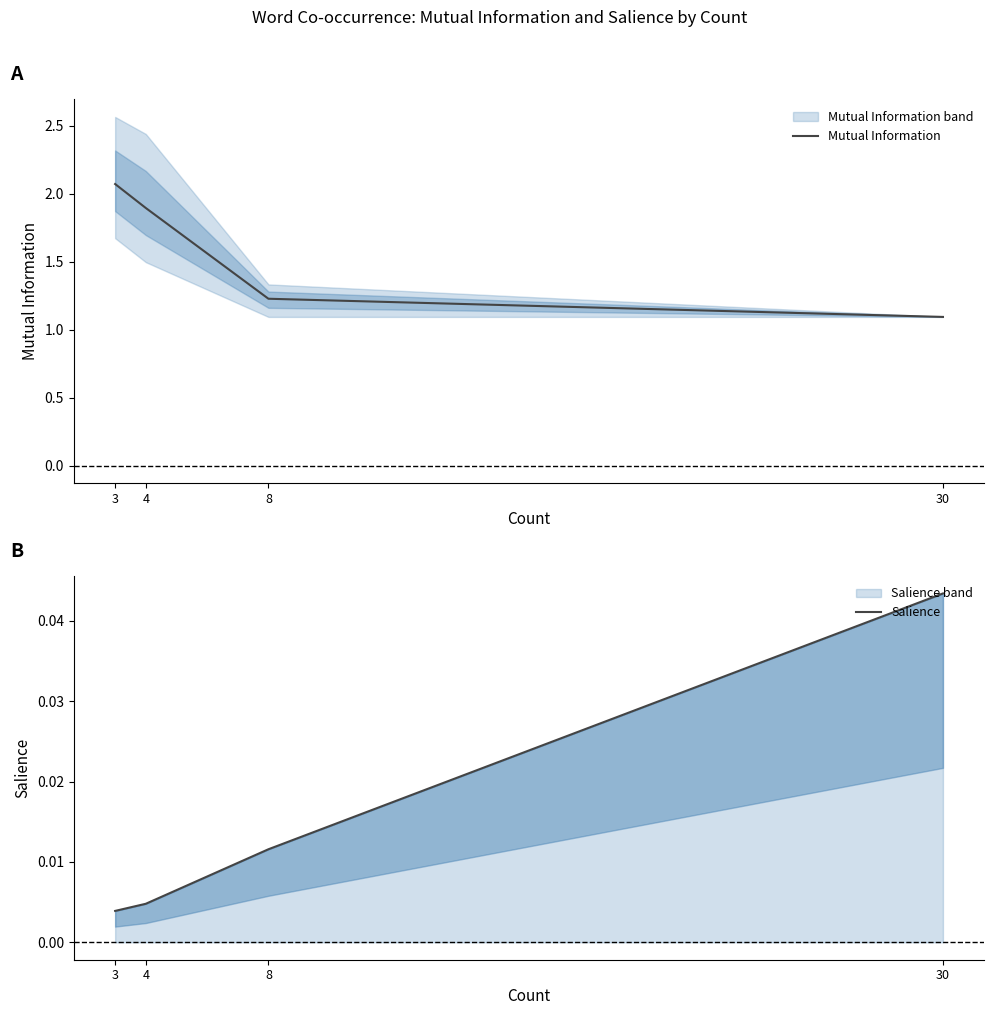

Reading left to right, transcribe all the data shown in this chart.

Mutual Information: 2.1	1.9	1.2	1.1
Salience: 0.0	0.0	0.0	0.0